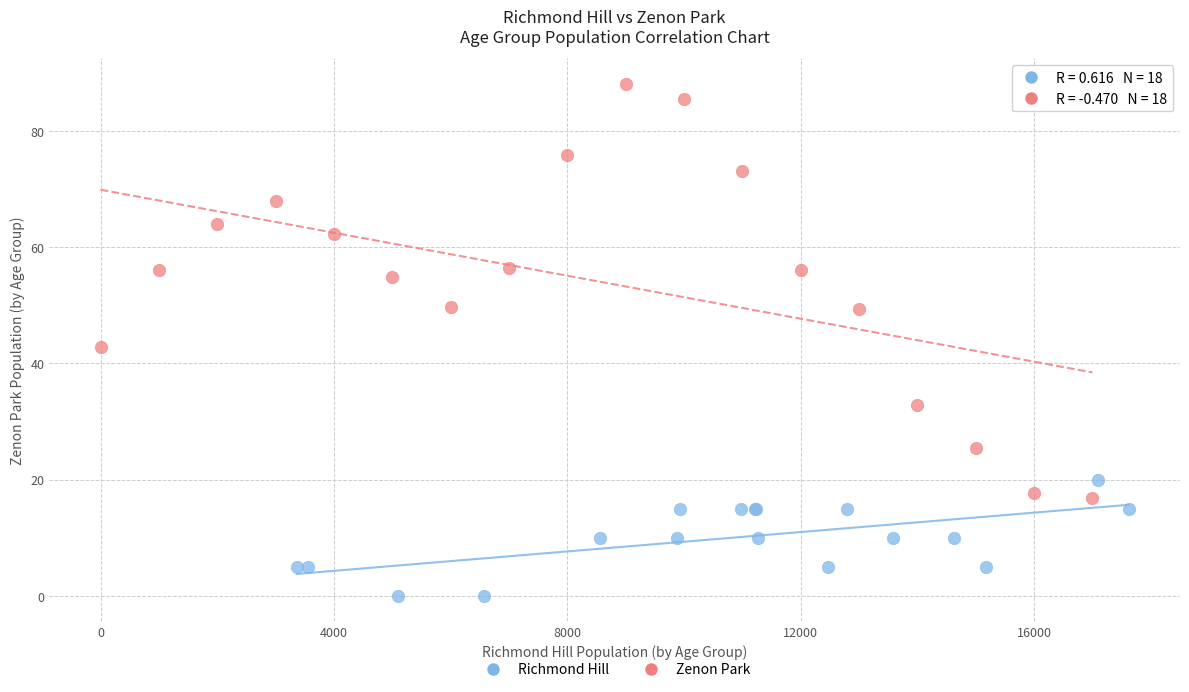

Which series has the largest Y range (max minus min)?

Zenon Park